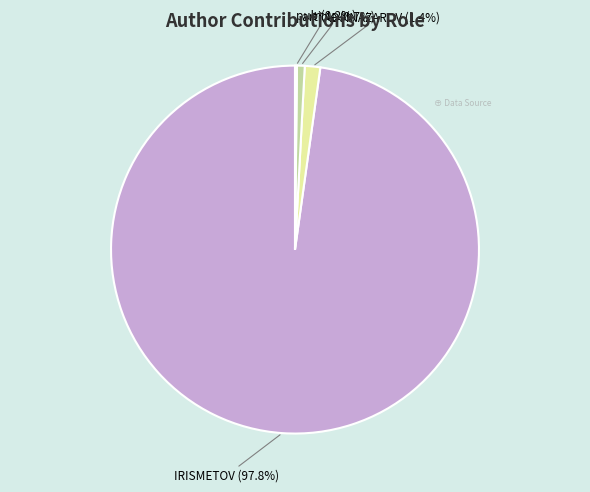

To the nearest percent, what portion does article represent?

1%